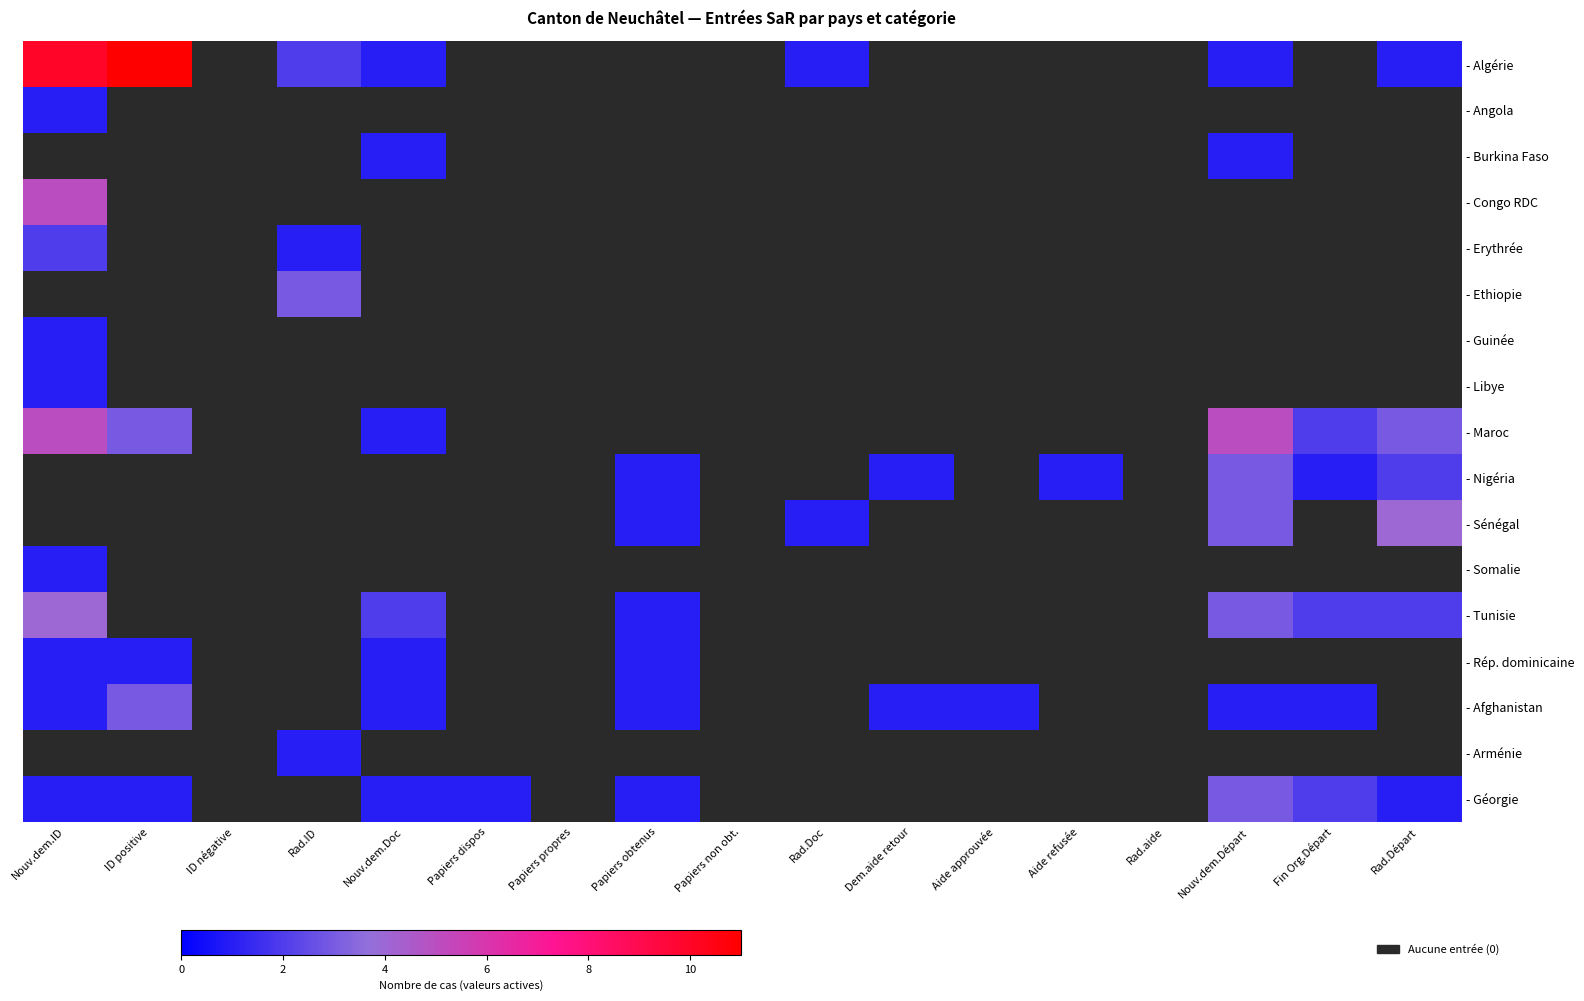

Which series has the largest range (max minus min)?

- Algérie